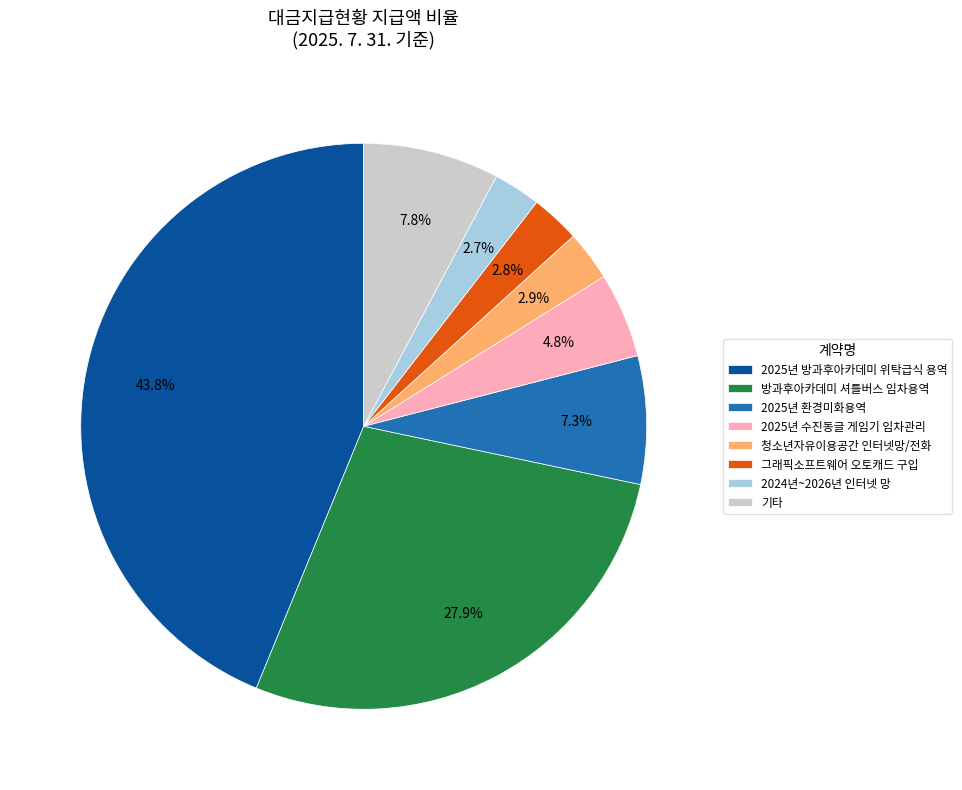

What percentage is the 청소년자유이용공간 인터넷망/전화 slice, to the nearest percent?

3%